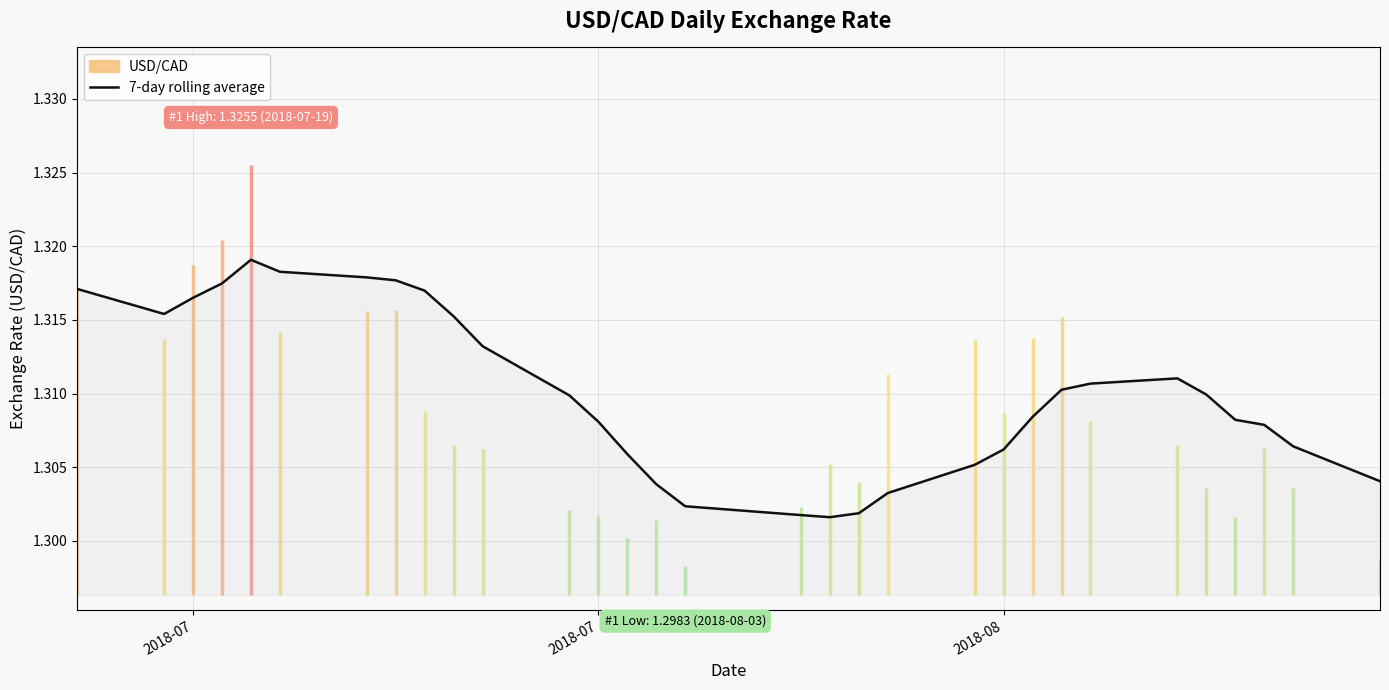

How many lines are shown in the chart?

1